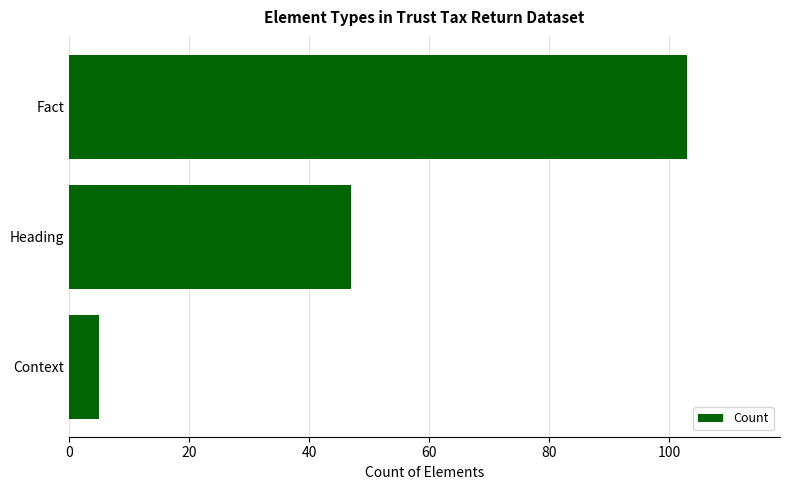

Count the values in the range 5 to 103.

3